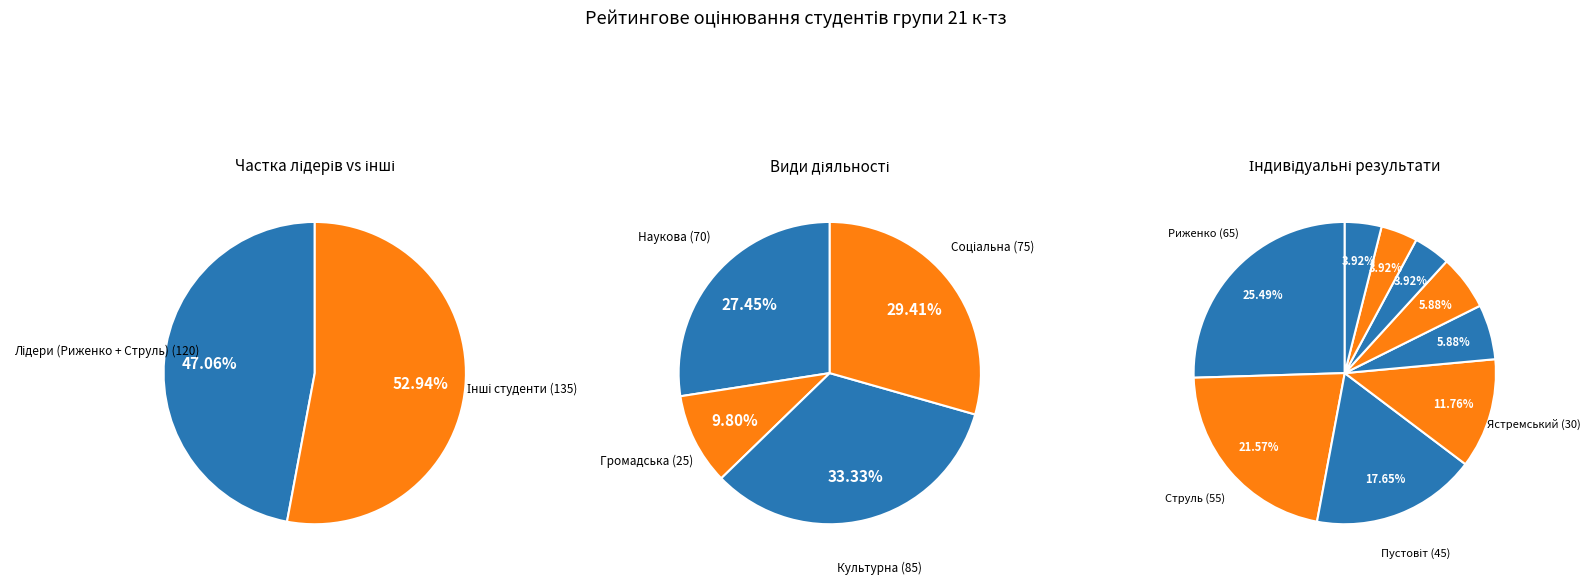

Is there a majority slice in this chart?

No